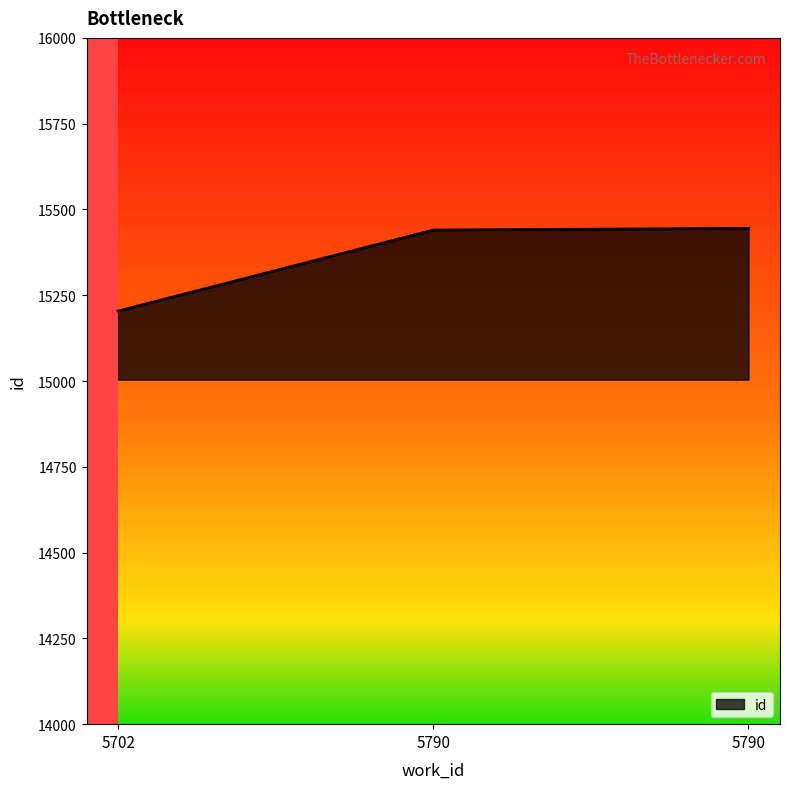

What is the minimum value shown in the chart?

15204.0